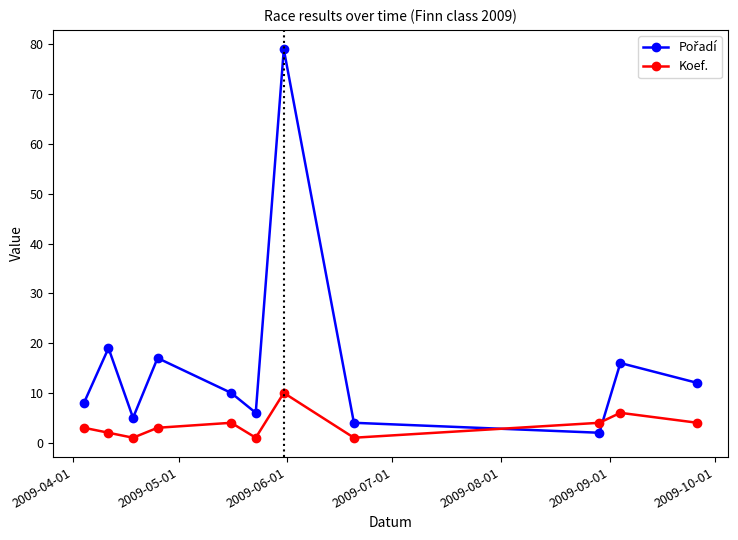

What is the difference between the maximum and minimum values in the Koef. series?

9